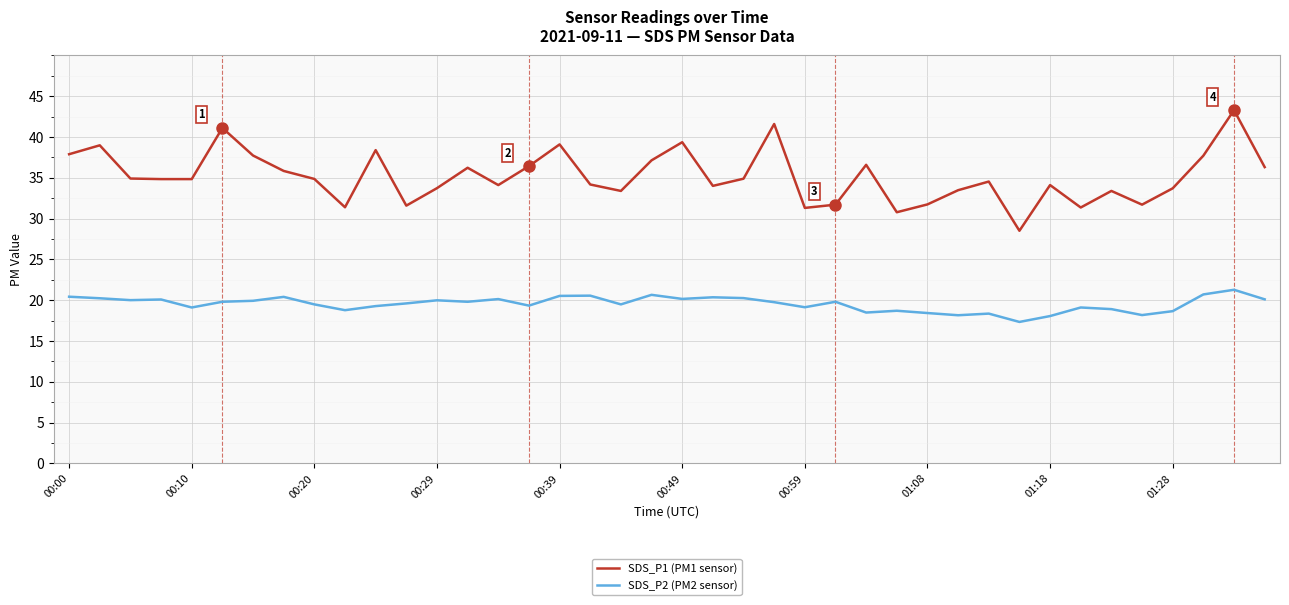

True or false: SDS_P1 (PM1 sensor) and SDS_P2 (PM2 sensor) intersect in this chart.

False